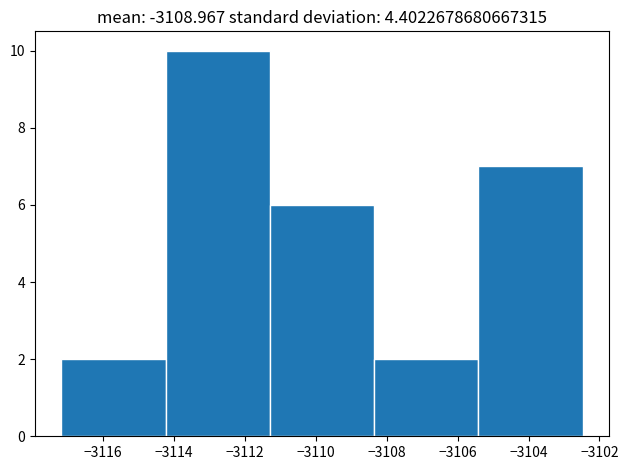

Reading left to right, transcribe this chart: for each bar, give the range it covers on the x-axis and its height. Neither the bar edges nor the heights are printed on the chart, so give them approximately, as read against the axes.

-3117.2 to -3114.2: 2
-3114.2 to -3111.2: 10
-3111.2 to -3108.4: 6
-3108.4 to -3105.4: 2
-3105.4 to -3102.4: 7